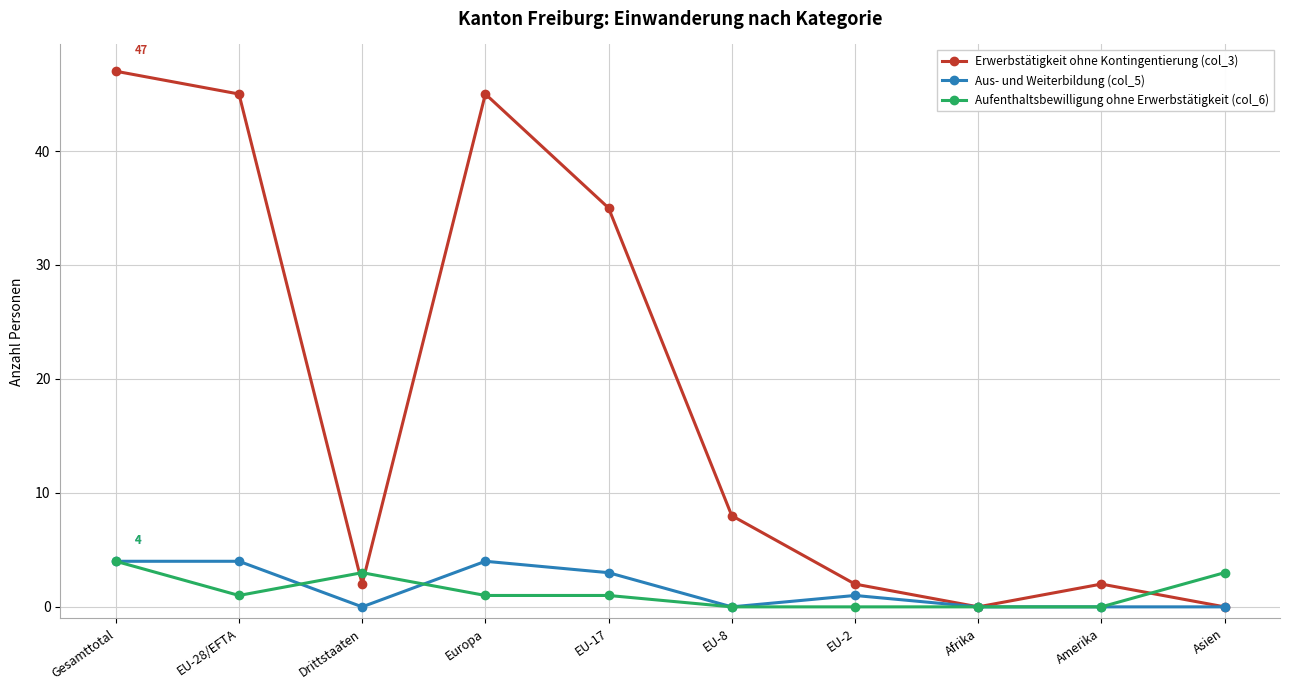

Reading left to right, what are all the values shown in this chart?

Erwerbstätigkeit ohne Kontingentierung (col_3): Gesamttotal=47	EU-28/EFTA=45	Drittstaaten=2	Europa=45	EU-17=35	EU-8=8	EU-2=2	Afrika=0	Amerika=2	Asien=0
Aus- und Weiterbildung (col_5): Gesamttotal=4	EU-28/EFTA=4	Drittstaaten=0	Europa=4	EU-17=3	EU-8=0	EU-2=1	Afrika=0	Amerika=0	Asien=0
Aufenthaltsbewilligung ohne Erwerbstätigkeit (col_6): Gesamttotal=4	EU-28/EFTA=1	Drittstaaten=3	Europa=1	EU-17=1	EU-8=0	EU-2=0	Afrika=0	Amerika=0	Asien=3